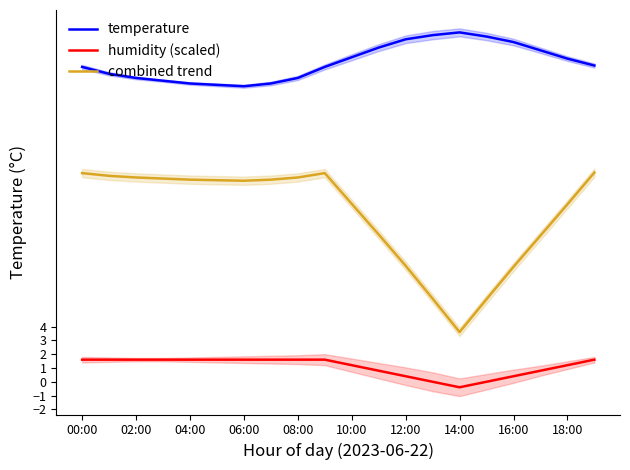

Is it true that combined trend equals 21.3 at 00:00?

False